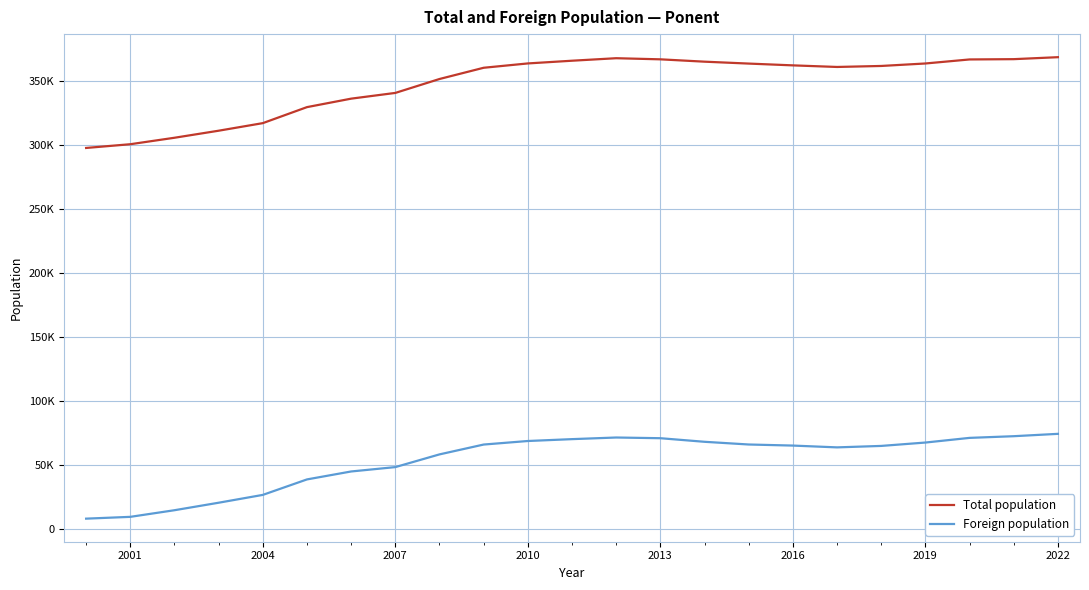

True or false: Total population and Foreign population cross at least once.

False